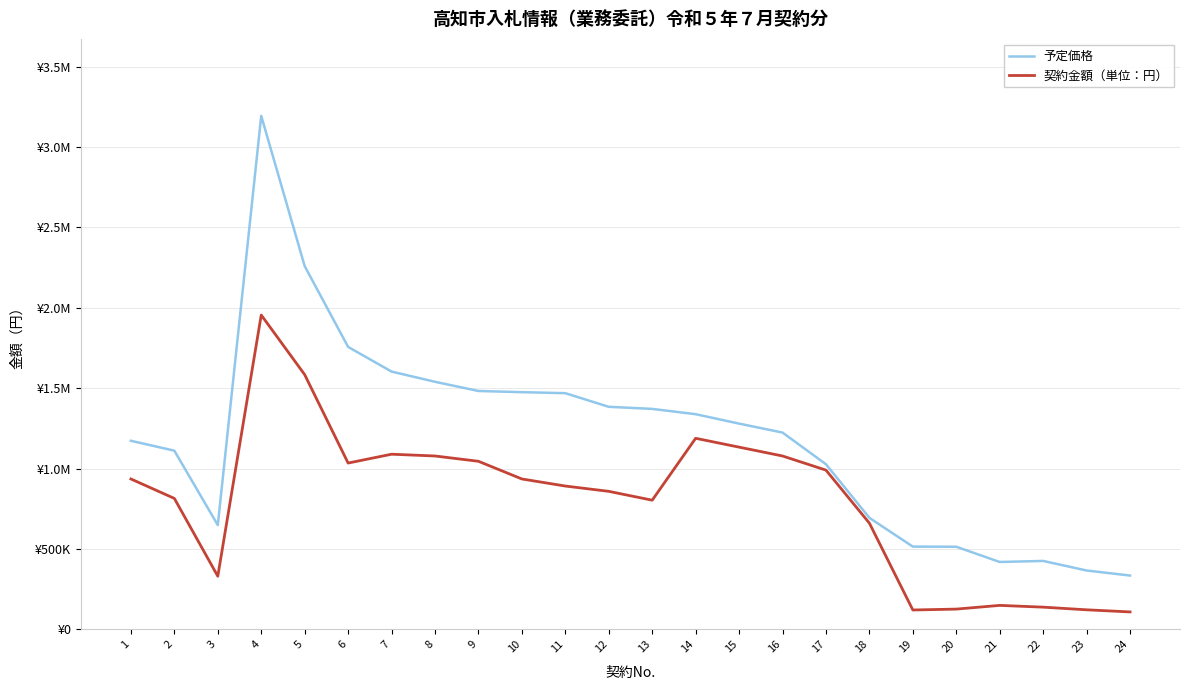

At which label does 予定価格 reach its minimum?

24